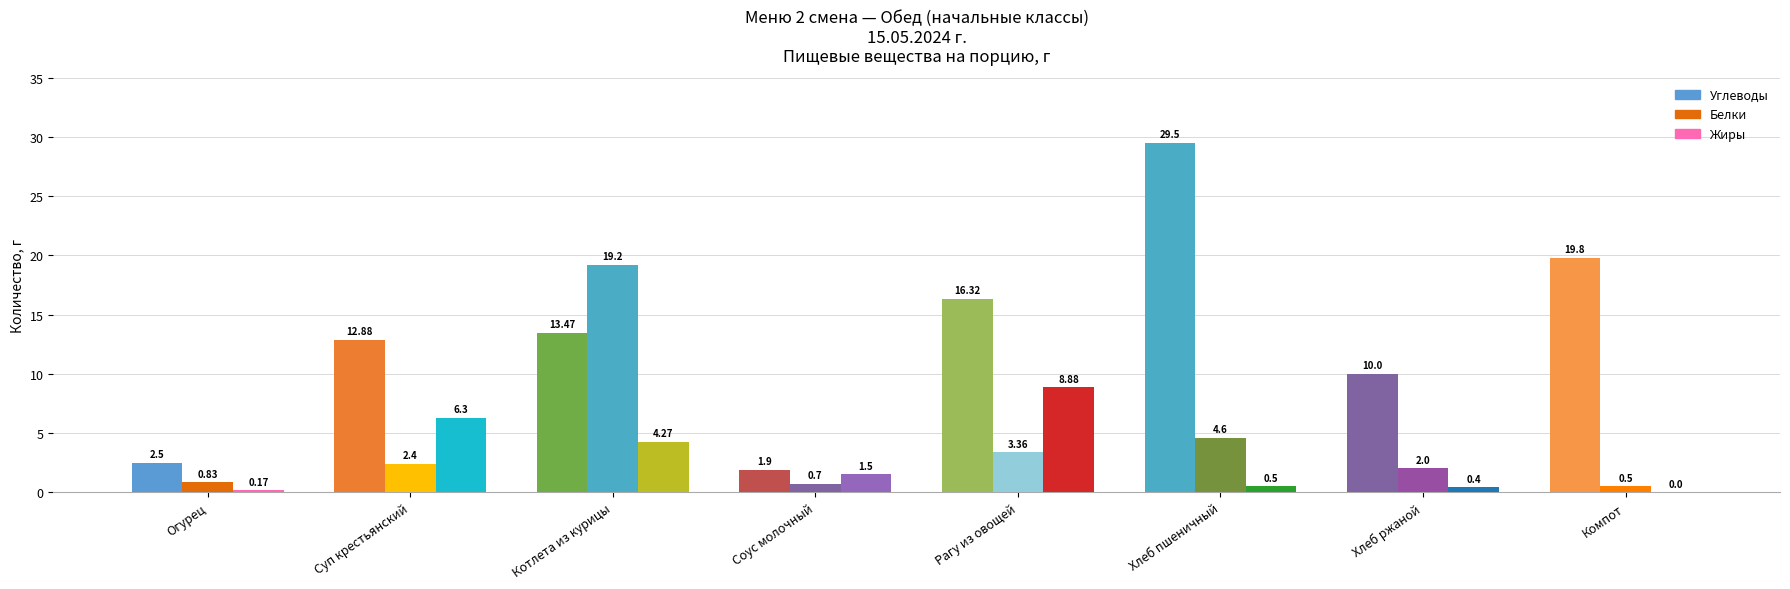

List the labels in order of Жиры value, largest first.

Рагу из овощей, Суп крестьянский, Котлета из курицы, Соус молочный, Хлеб пшеничный, Хлеб ржаной, Огурец, Компот